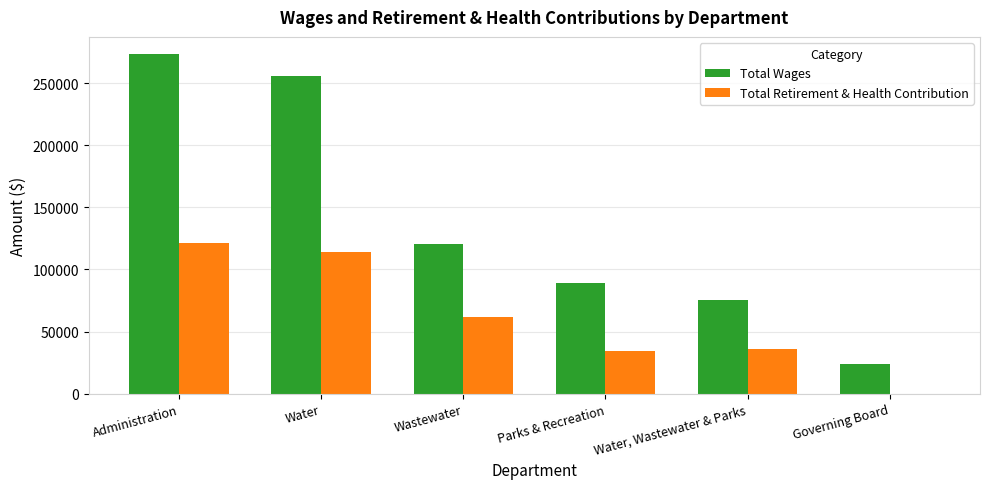

Between Water and Wastewater, which series saw the biggest shift?

Total Wages